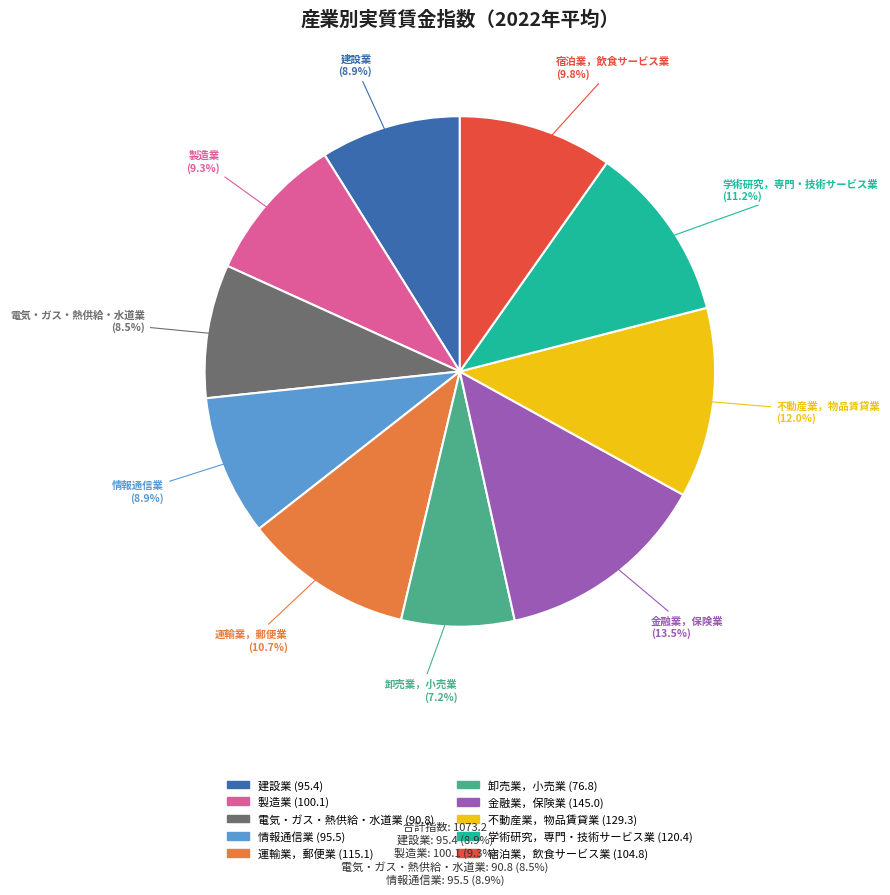

True or false: 運輸業，郵便業 accounts for 11% of the total.

True